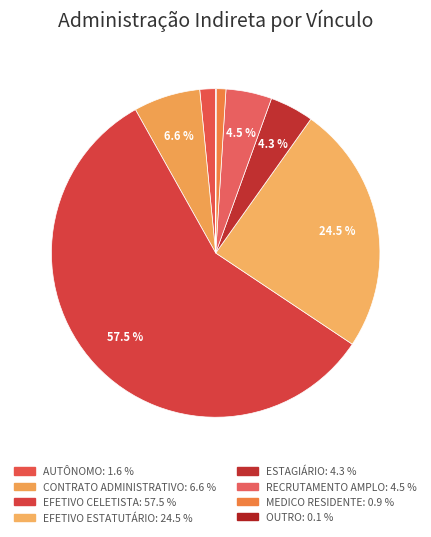

How many slices are in this pie chart?

8